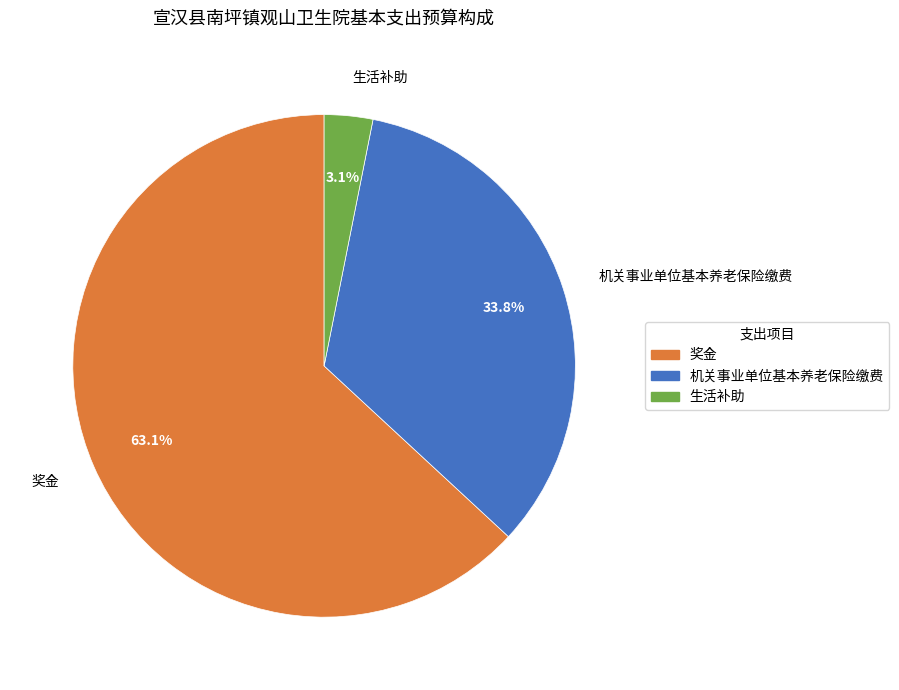

True or false: 生活补助 accounts for 3% of the total.

True